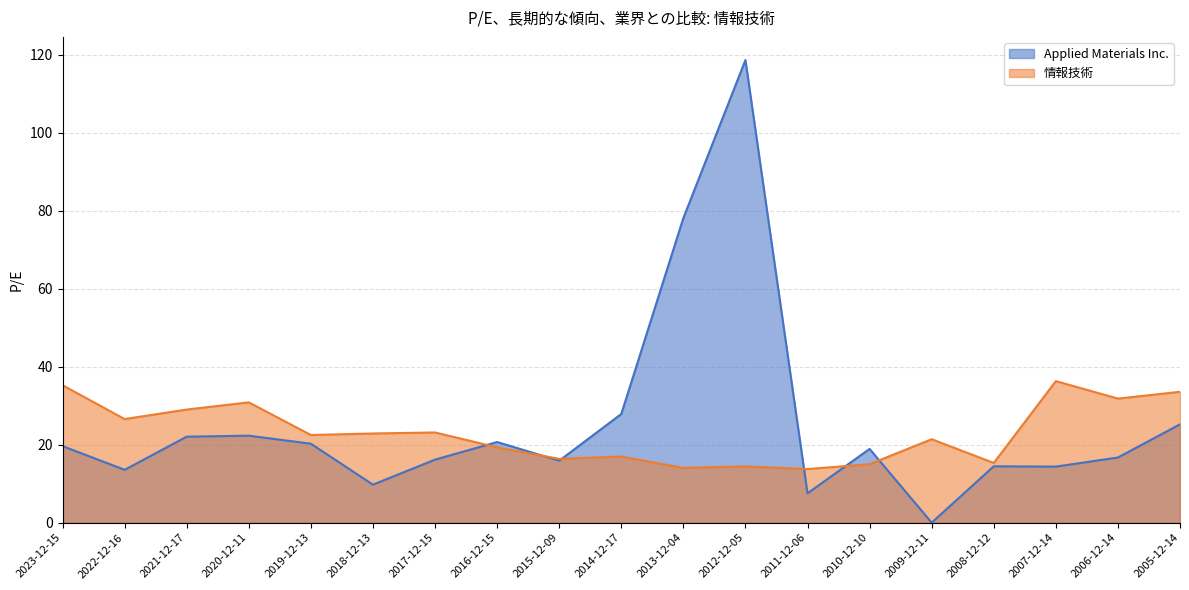

What is the difference between the 情報技術 values at 2012-12-05 and 2022-12-16?

12.1